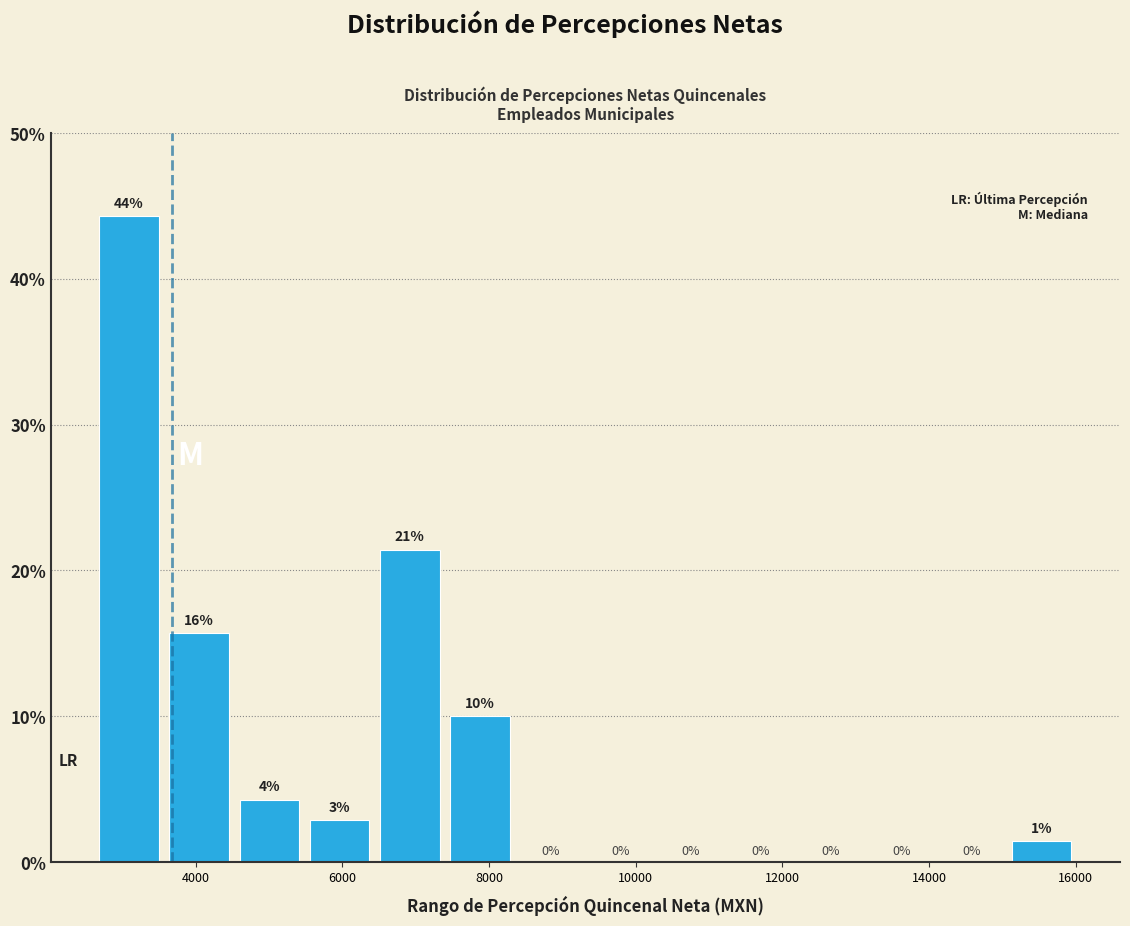

Over which range of the x-axis is the bar tallest?

2600 to 3600